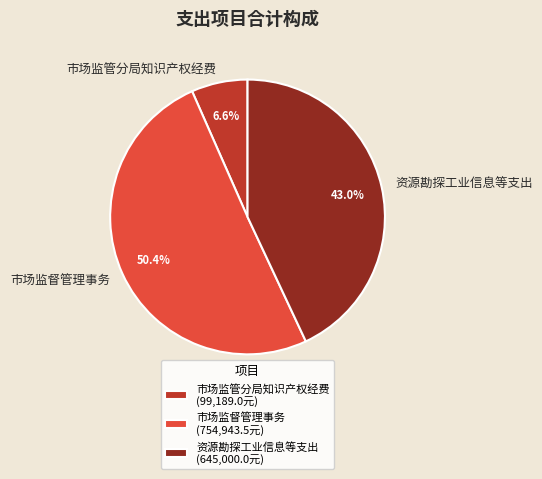

Is it true that 资源勘探工业信息等支出 is 43% of the pie?

True